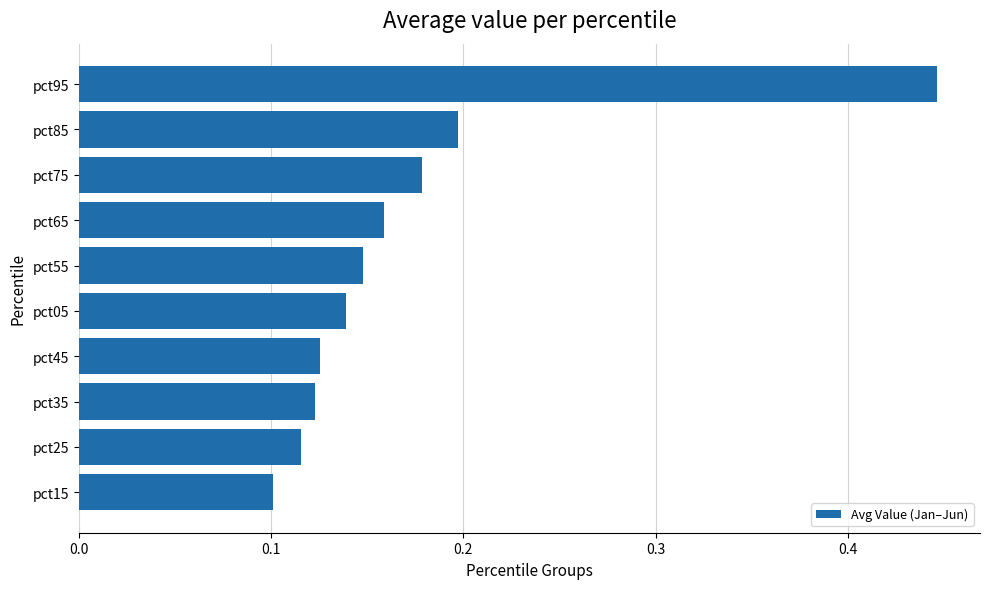

What is the sum of the values at pct75 and pct25?

0.3